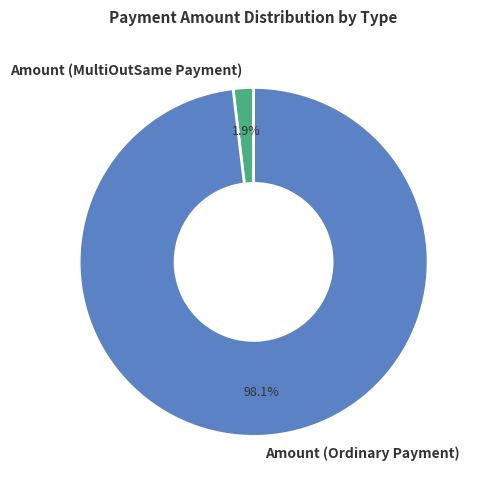

To the nearest percent, what is the difference between the largest and smallest slice percentages?

96%